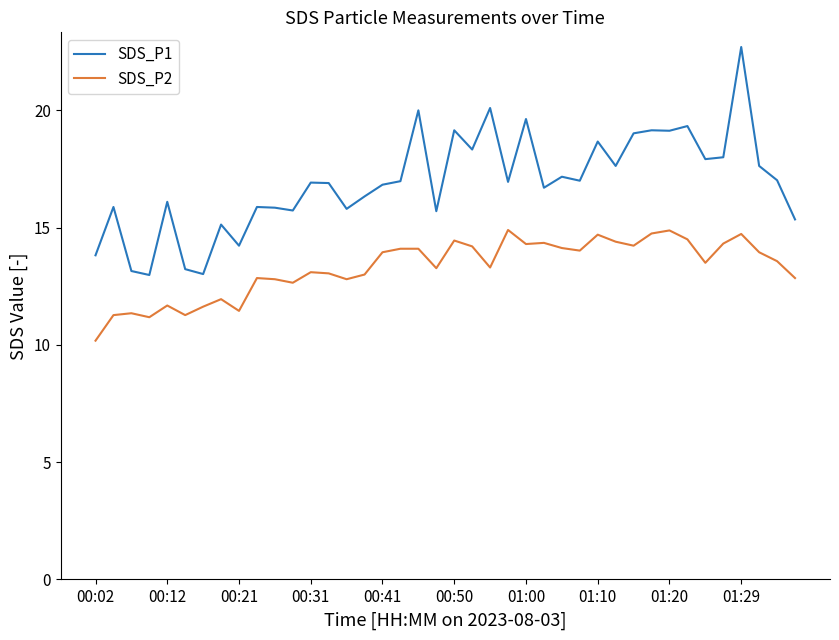

Does the chart have visible grid lines?

No